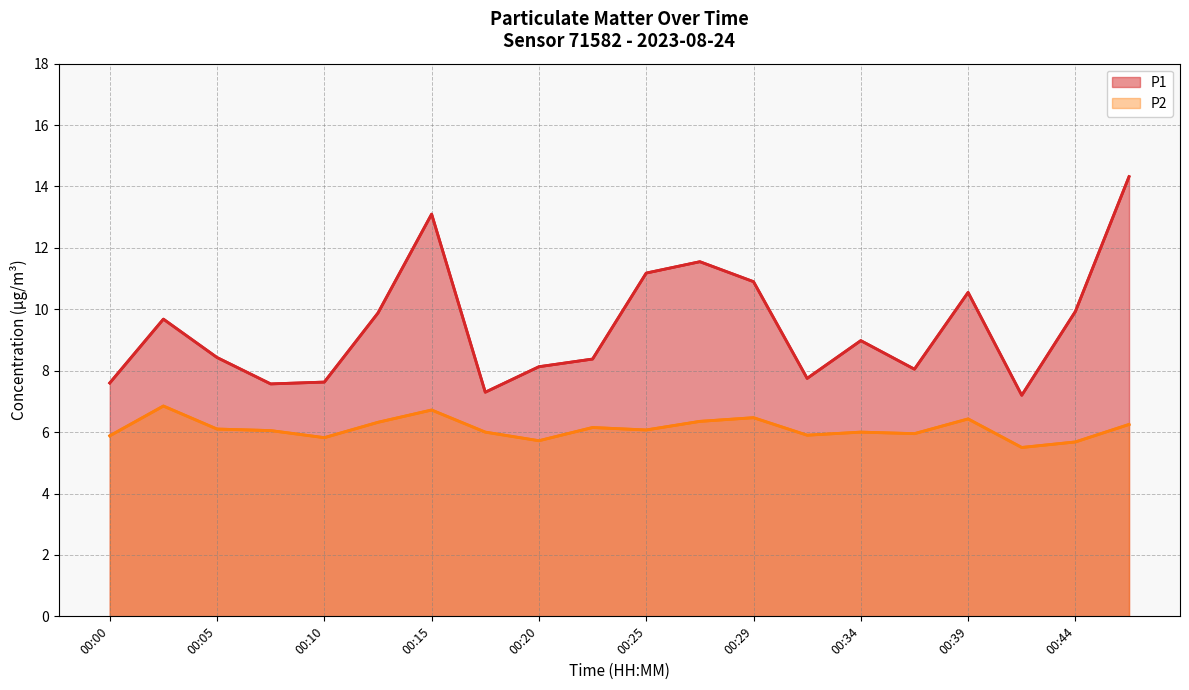

Where is the first local minimum for P2?

00:10